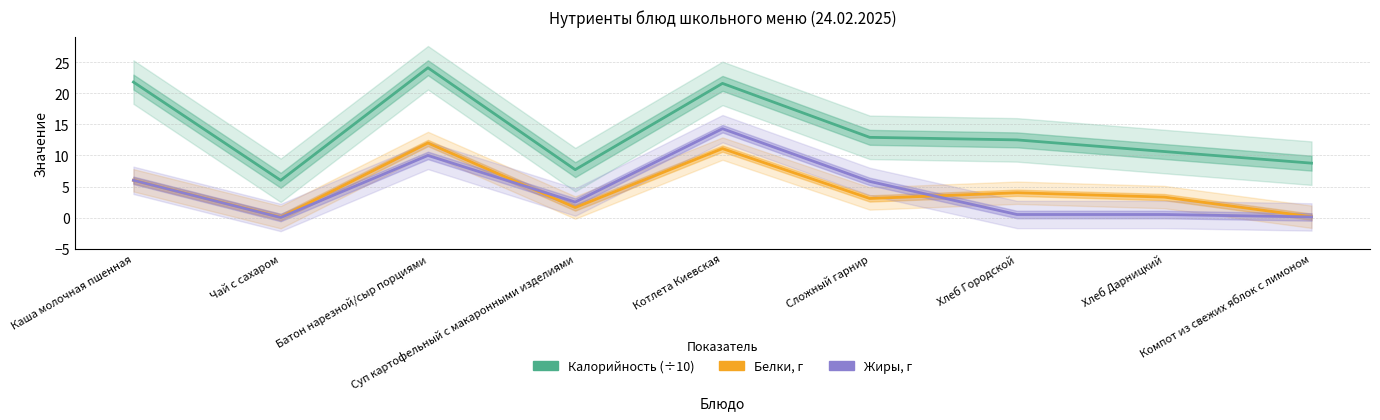

At which category is the sum across all series the highest?

Котлета Киевская